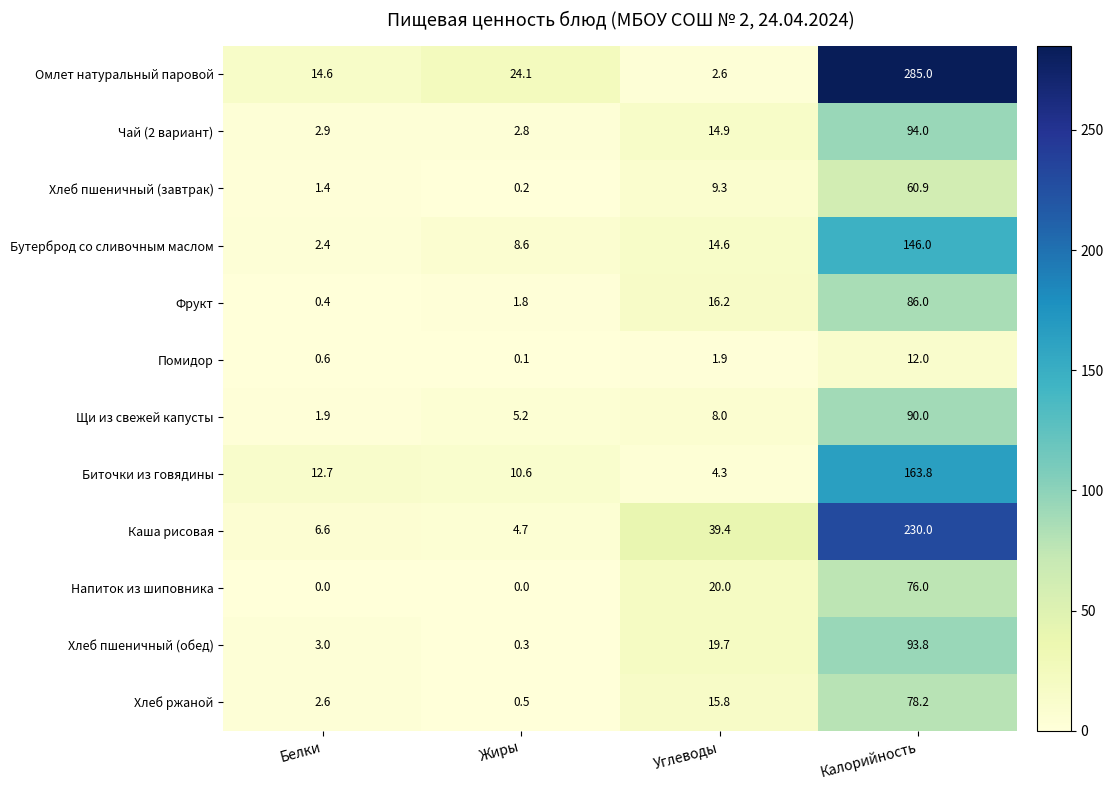

What value does the Биточки из говядины series have at Углеводы?

4.3